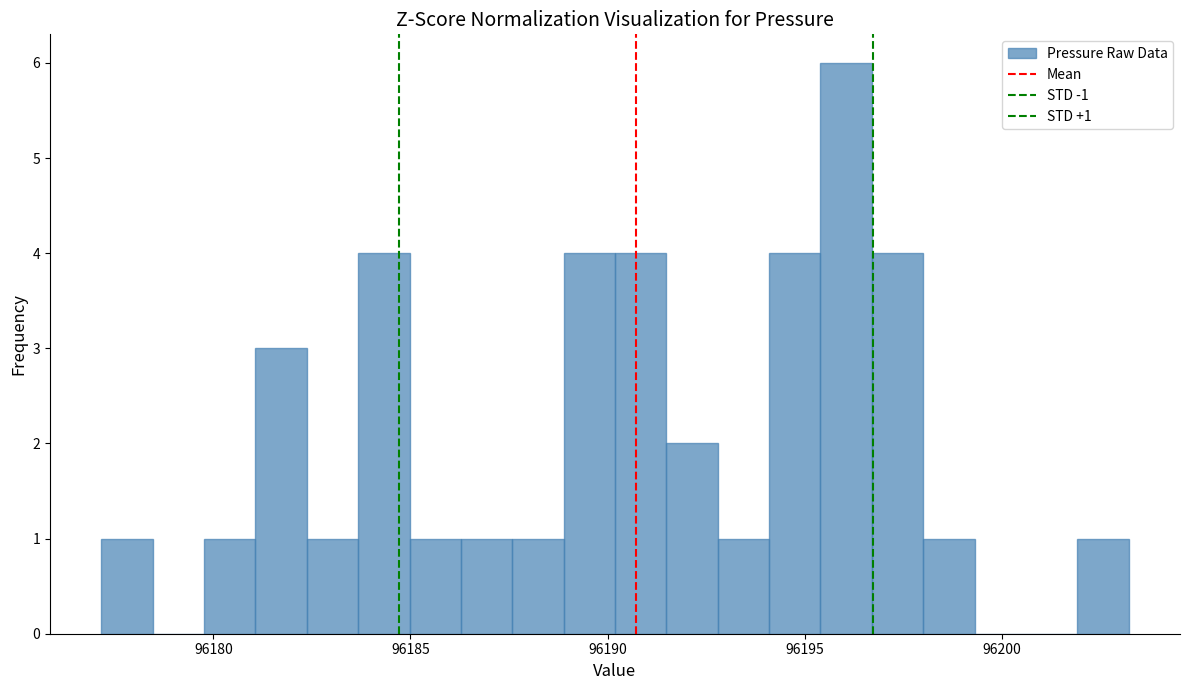

Read against the x-axis, roughly where is the centre of the tallest bar?

96196.0